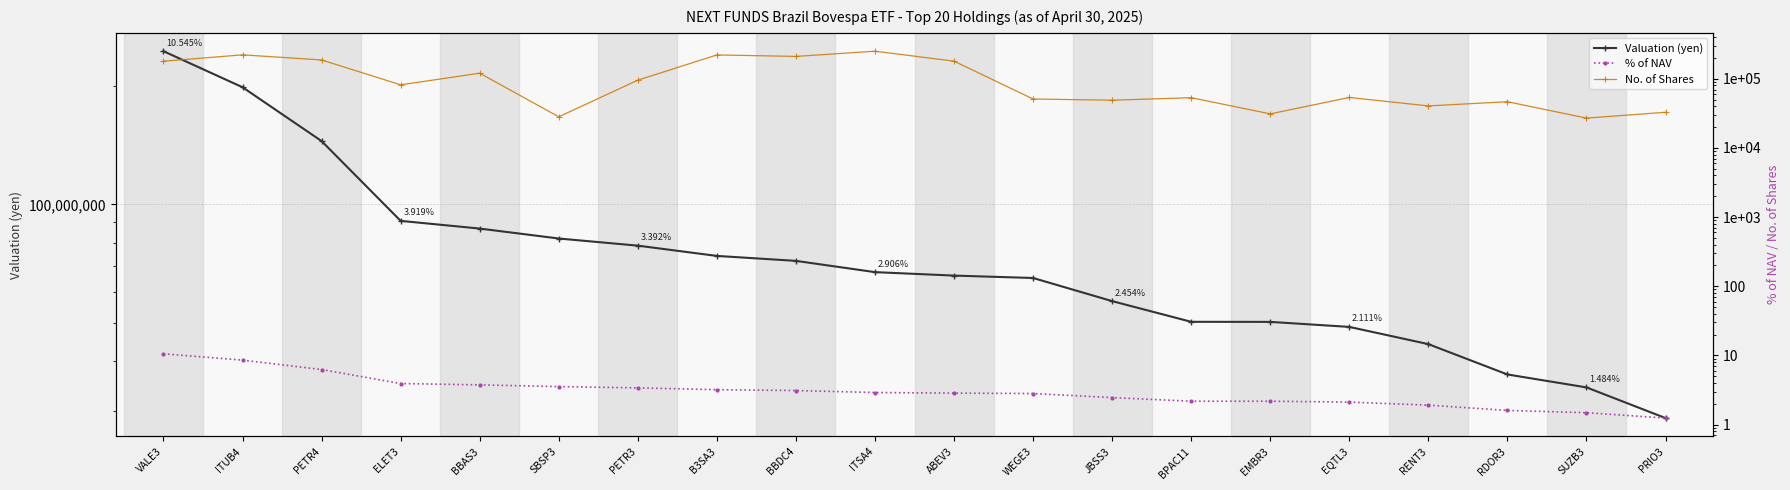

Which has a higher value, BPAC11 or BBDC4?

BBDC4